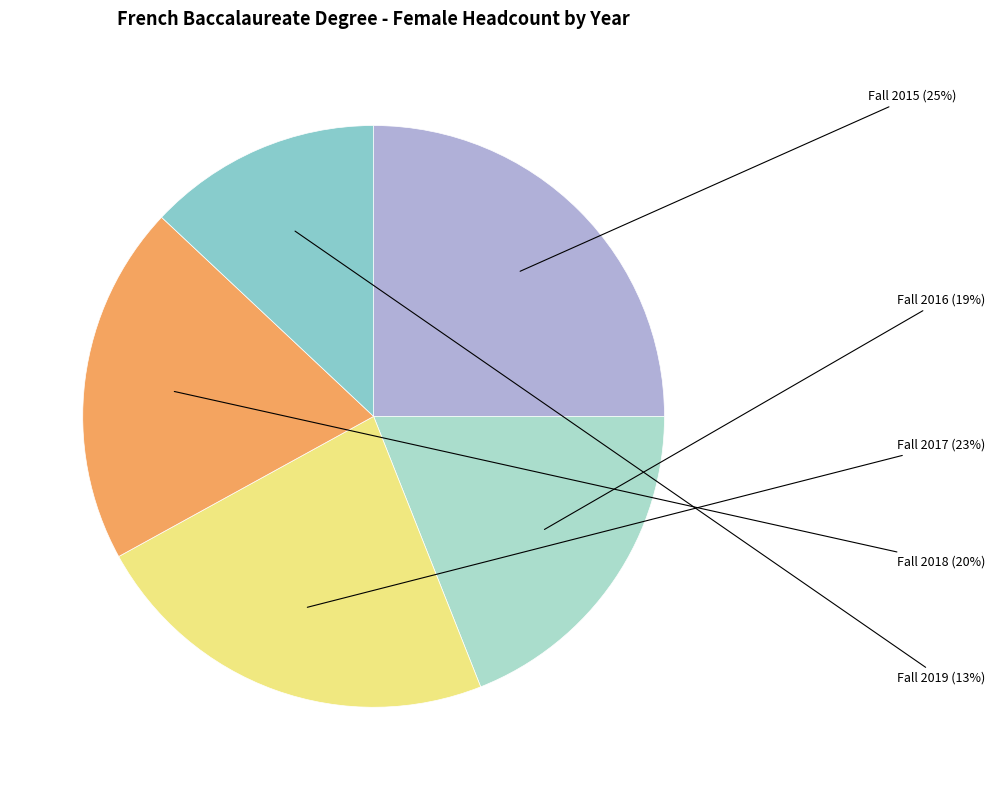

What is the largest slice in the pie chart?

Fall 2015